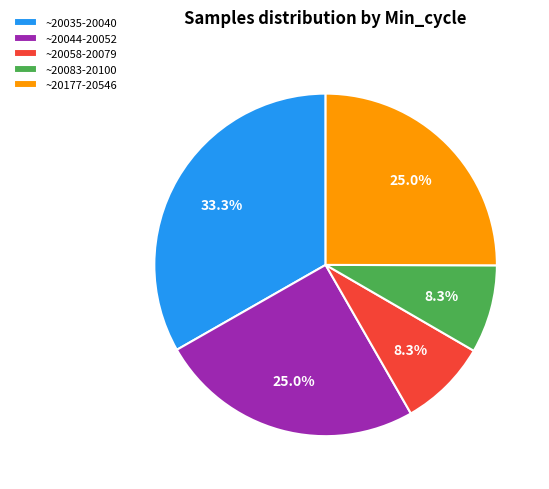

Is there a majority slice in this chart?

No